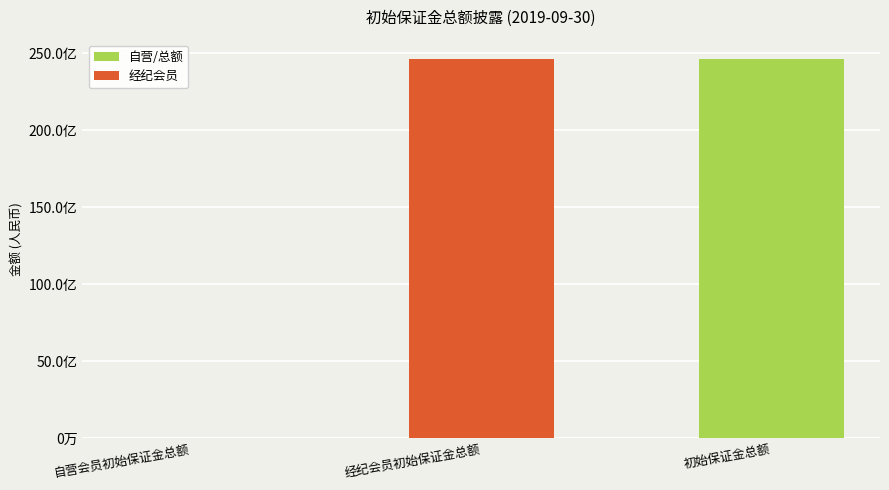

Rank the categories by value from lowest to highest.

自营会员初始保证金总额, 经纪会员初始保证金总额, 初始保证金总额